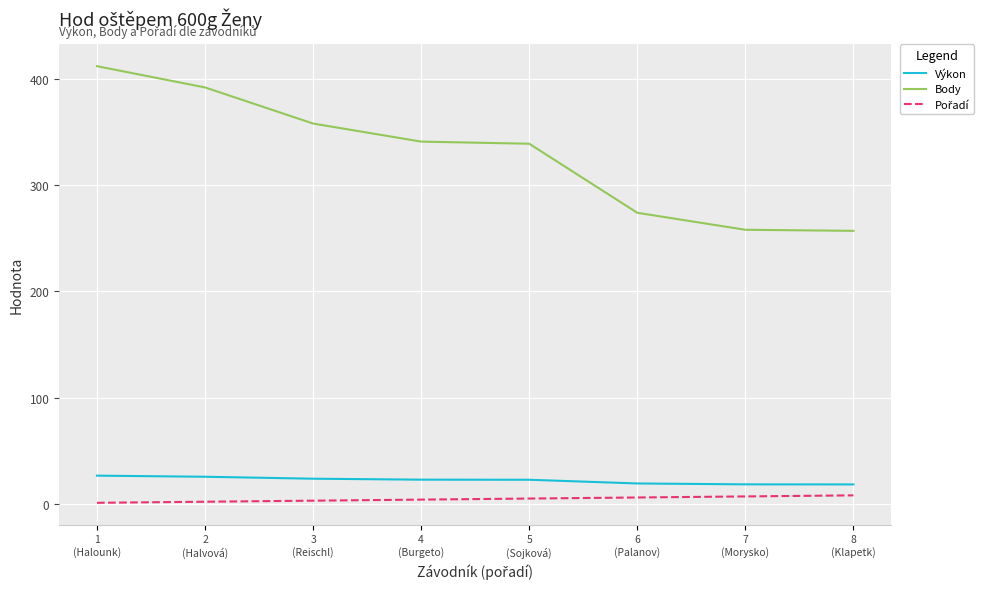

Which series has the largest total across all categories?

Body